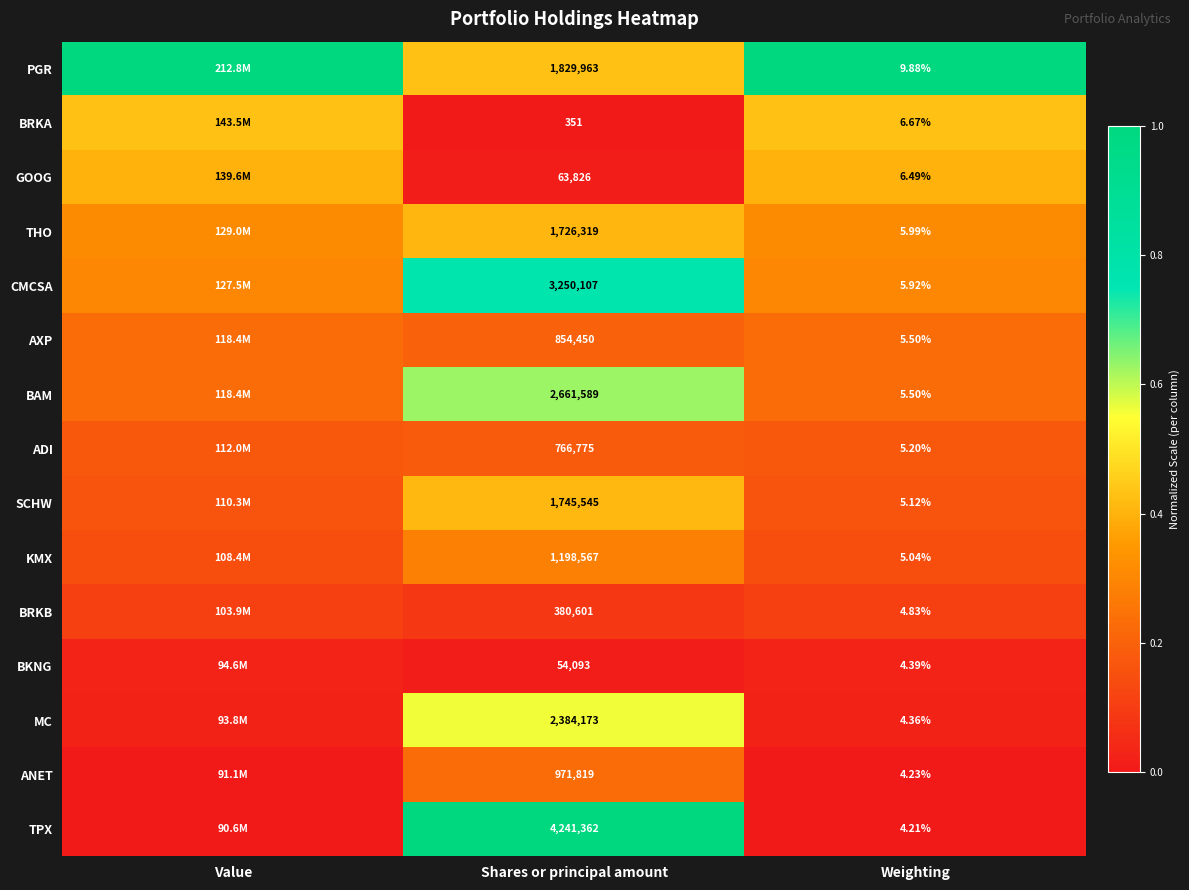

Is the value of CMCSA at Weighting greater than the value of BKNG at Weighting?

Yes